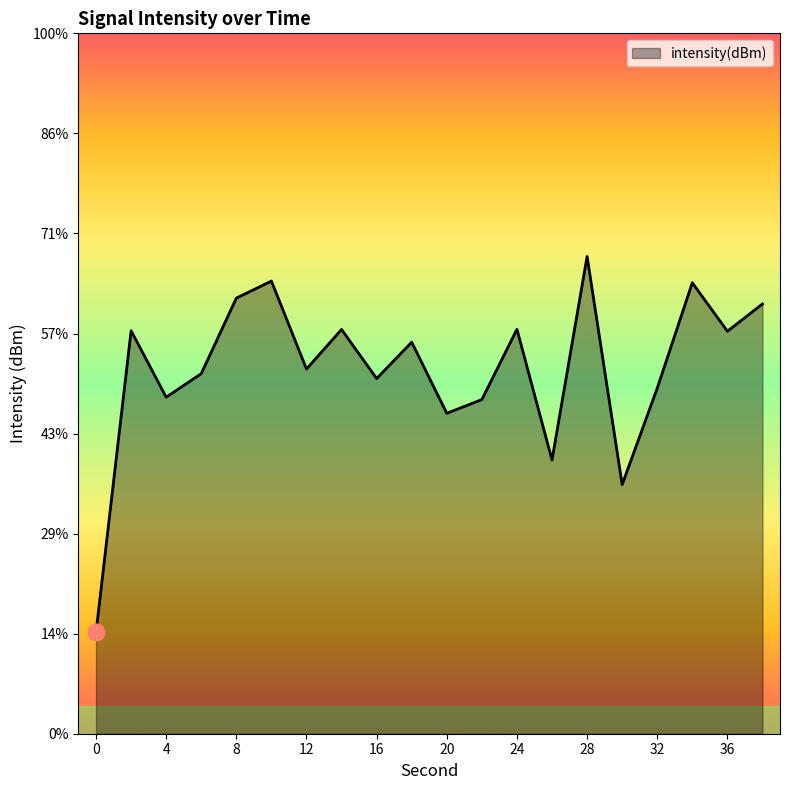

What is the sum of the values at 24 and 6?

-221.8